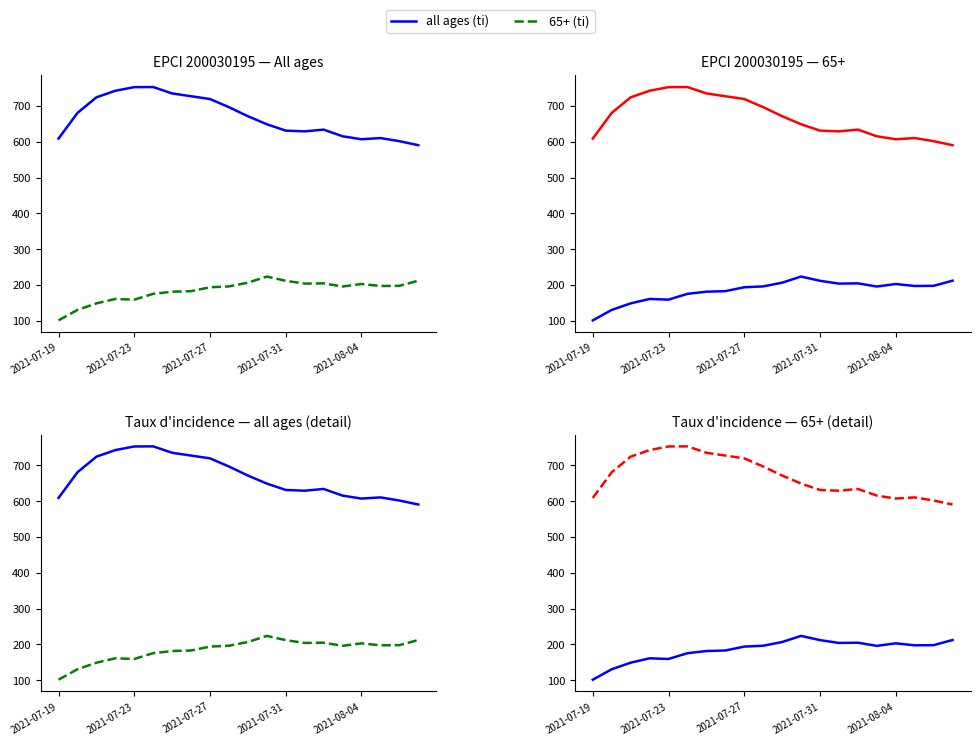

True or false: all ages (ti) and 65+ (ti) cross at least once.

False